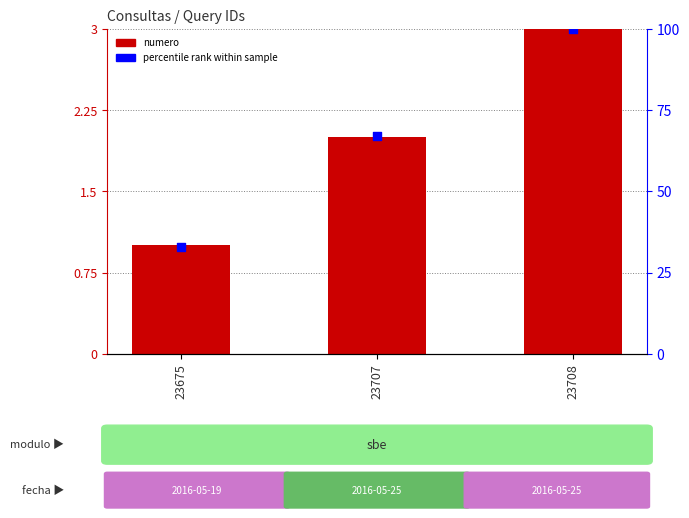

What are all the series names shown in the legend?

numero, percentile rank within sample